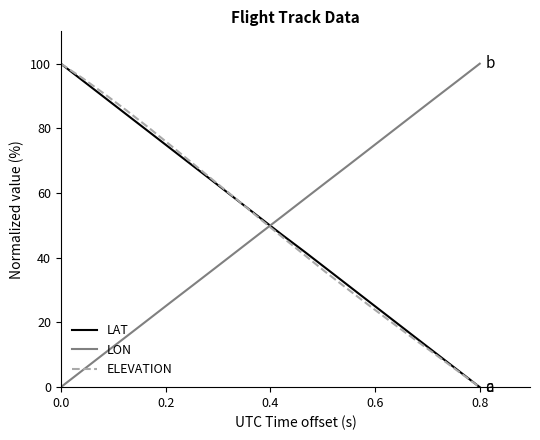

After their last crossing, which series has the higher values: ELEVATION or LON?

LON